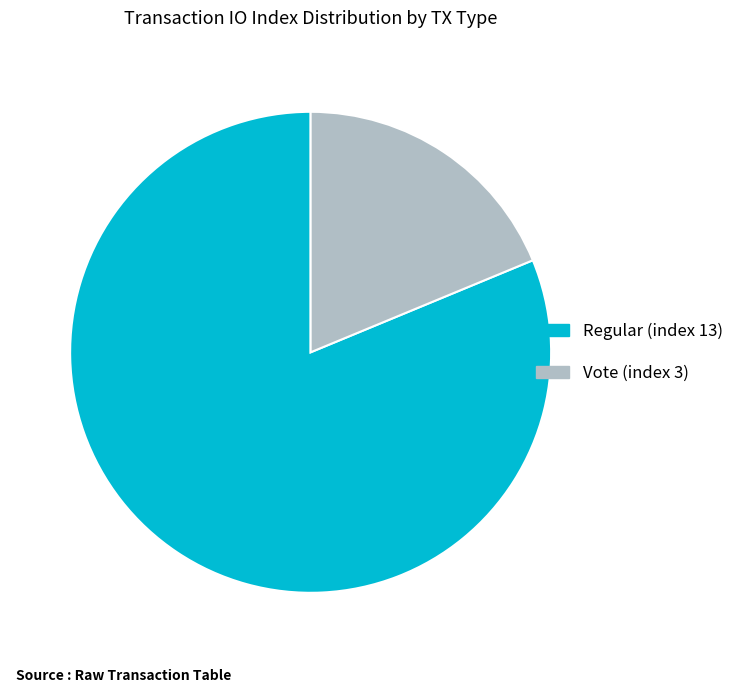

The Regular (index 13) slice represents 90% of the pie. True or false?

False